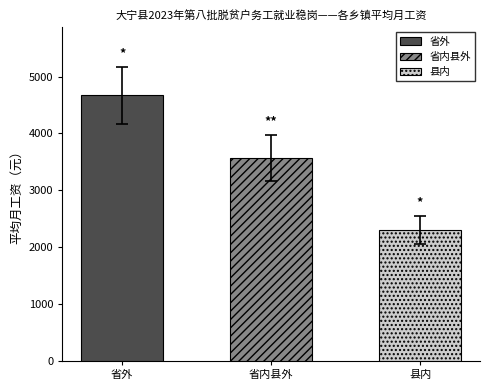

What is the value of the 1st bar from the left?

4670.0